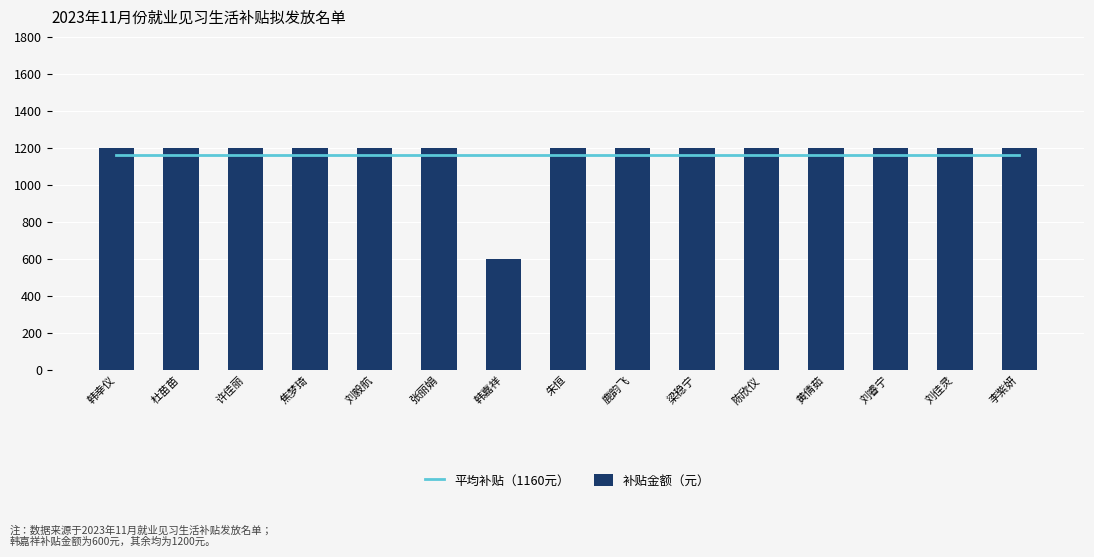

At which category is the sum across all series the highest?

韩幸仪